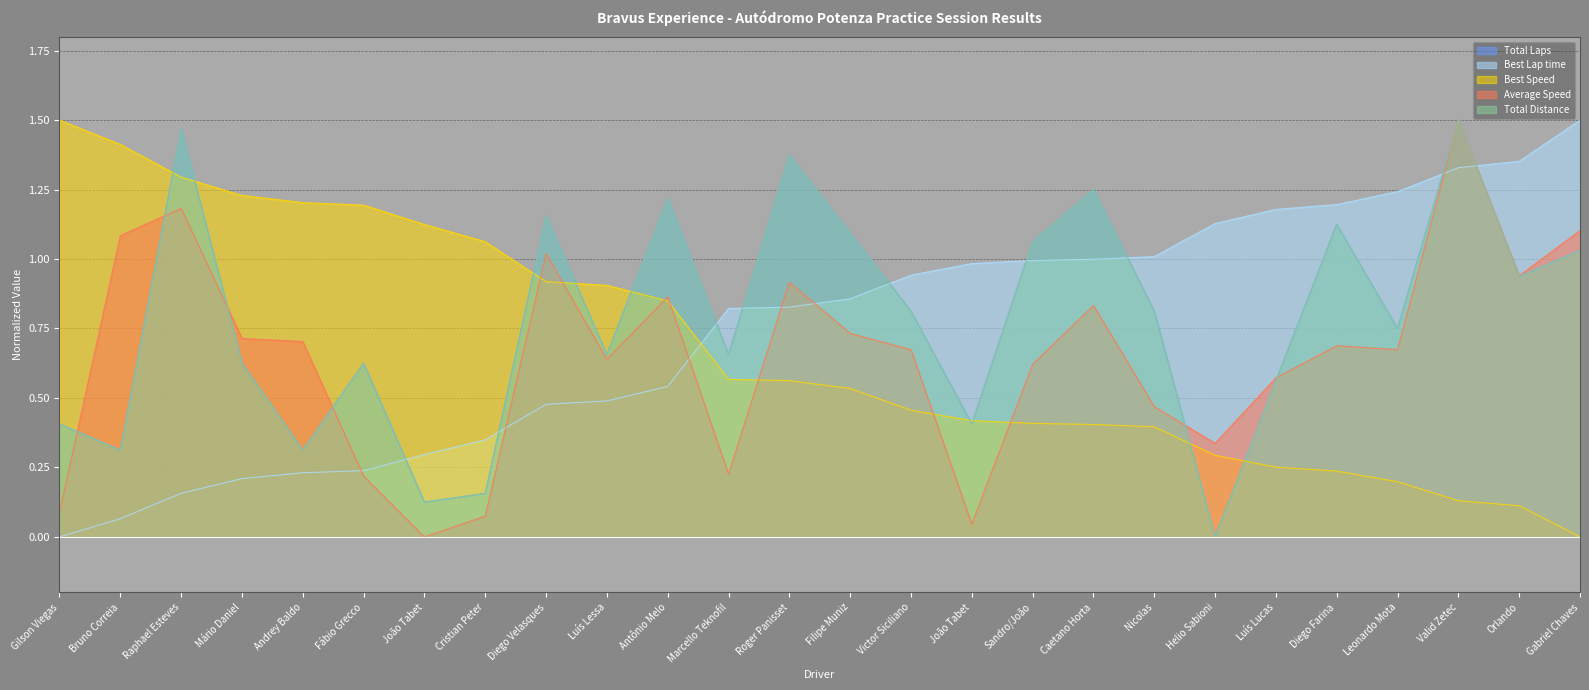

Reading left to right, extract all data points from this chart.

Total Laps: Gilson Viegas=0.4	Bruno Correia=0.3	Raphael Esteves=1.5	Mário Daniel=0.6	Andrey Baldo=0.3	Fábio Grecco=0.6	João Tabet=0.1	Cristian Peter=0.2	Diego Velasques=1.2	Luís Lessa=0.7	Antônio Melo=1.2	Marcello Teknofil=0.7	Roger Panisset=1.4	Filipe Muniz=1.1	Victor Siciliano=0.8	João Tabet=0.4	Sandro/João=1.1	Caetano Horta=1.2	Nicolas=0.8	Helio Sabioni=0.0	Luís Lucas=0.6	Diego Farina=1.1	Leonardo Mota=0.8	Valid Zetec=1.5	Orlando=0.9	Gabriel Chaves=1.0
Best Lap time: Gilson Viegas=0.0	Bruno Correia=0.1	Raphael Esteves=0.2	Mário Daniel=0.2	Andrey Baldo=0.2	Fábio Grecco=0.2	João Tabet=0.3	Cristian Peter=0.3	Diego Velasques=0.5	Luís Lessa=0.5	Antônio Melo=0.5	Marcello Teknofil=0.8	Roger Panisset=0.8	Filipe Muniz=0.9	Victor Siciliano=0.9	João Tabet=1.0	Sandro/João=1.0	Caetano Horta=1.0	Nicolas=1.0	Helio Sabioni=1.1	Luís Lucas=1.2	Diego Farina=1.2	Leonardo Mota=1.2	Valid Zetec=1.3	Orlando=1.4	Gabriel Chaves=1.5
Best Speed: Gilson Viegas=1.5	Bruno Correia=1.4	Raphael Esteves=1.3	Mário Daniel=1.2	Andrey Baldo=1.2	Fábio Grecco=1.2	João Tabet=1.1	Cristian Peter=1.1	Diego Velasques=0.9	Luís Lessa=0.9	Antônio Melo=0.8	Marcello Teknofil=0.6	Roger Panisset=0.6	Filipe Muniz=0.5	Victor Siciliano=0.5	João Tabet=0.4	Sandro/João=0.4	Caetano Horta=0.4	Nicolas=0.4	Helio Sabioni=0.3	Luís Lucas=0.3	Diego Farina=0.2	Leonardo Mota=0.2	Valid Zetec=0.1	Orlando=0.1	Gabriel Chaves=0.0
Average Speed: Gilson Viegas=0.1	Bruno Correia=1.1	Raphael Esteves=1.2	Mário Daniel=0.7	Andrey Baldo=0.7	Fábio Grecco=0.2	João Tabet=0.0	Cristian Peter=0.1	Diego Velasques=1.0	Luís Lessa=0.6	Antônio Melo=0.9	Marcello Teknofil=0.2	Roger Panisset=0.9	Filipe Muniz=0.7	Victor Siciliano=0.7	João Tabet=0.0	Sandro/João=0.6	Caetano Horta=0.8	Nicolas=0.5	Helio Sabioni=0.3	Luís Lucas=0.6	Diego Farina=0.7	Leonardo Mota=0.7	Valid Zetec=1.5	Orlando=0.9	Gabriel Chaves=1.1
Total Distance: Gilson Viegas=0.4	Bruno Correia=0.3	Raphael Esteves=1.5	Mário Daniel=0.6	Andrey Baldo=0.3	Fábio Grecco=0.6	João Tabet=0.1	Cristian Peter=0.2	Diego Velasques=1.2	Luís Lessa=0.7	Antônio Melo=1.2	Marcello Teknofil=0.7	Roger Panisset=1.4	Filipe Muniz=1.1	Victor Siciliano=0.8	João Tabet=0.4	Sandro/João=1.1	Caetano Horta=1.2	Nicolas=0.8	Helio Sabioni=0.0	Luís Lucas=0.6	Diego Farina=1.1	Leonardo Mota=0.8	Valid Zetec=1.5	Orlando=0.9	Gabriel Chaves=1.0